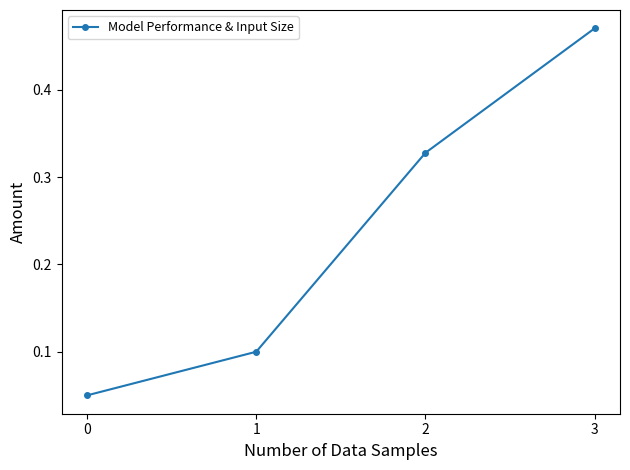

True or false: there are more than 1 points higher than both neighbors.

False